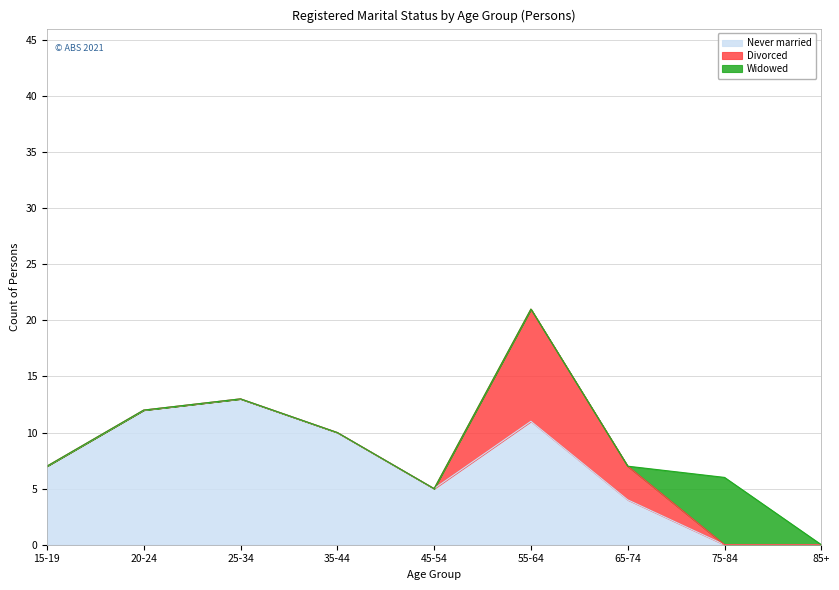

List the series in order of their peak value, lowest first.

Widowed, Divorced, Never married